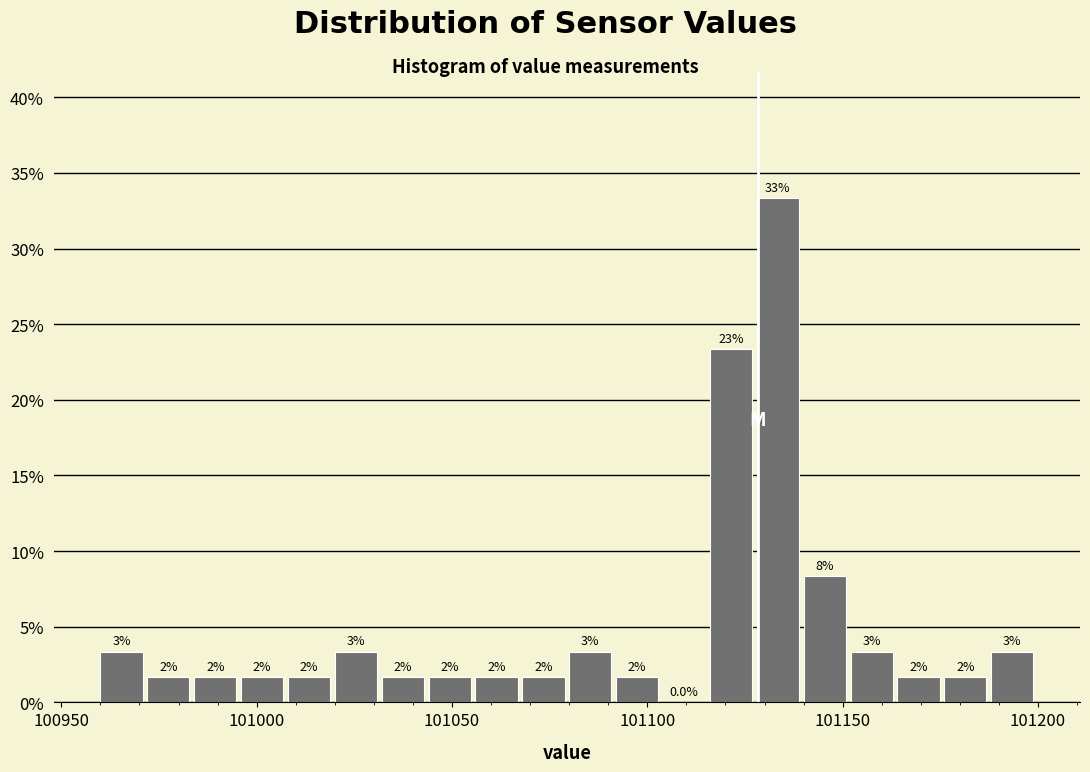

Read against the x-axis, roughly where is the centre of the tallest bar?

101135